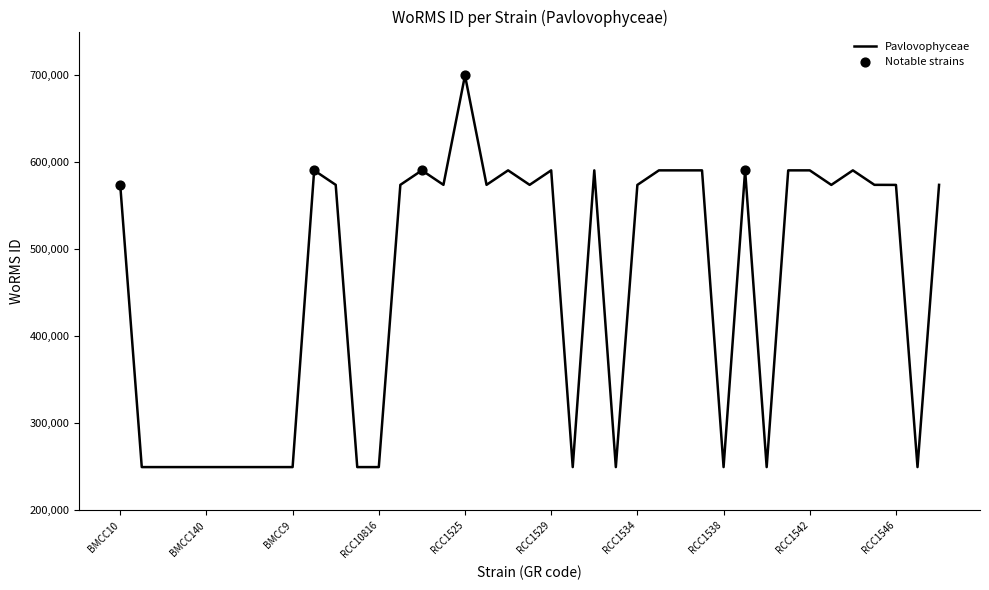

What is the minimum value shown in the chart?

249729